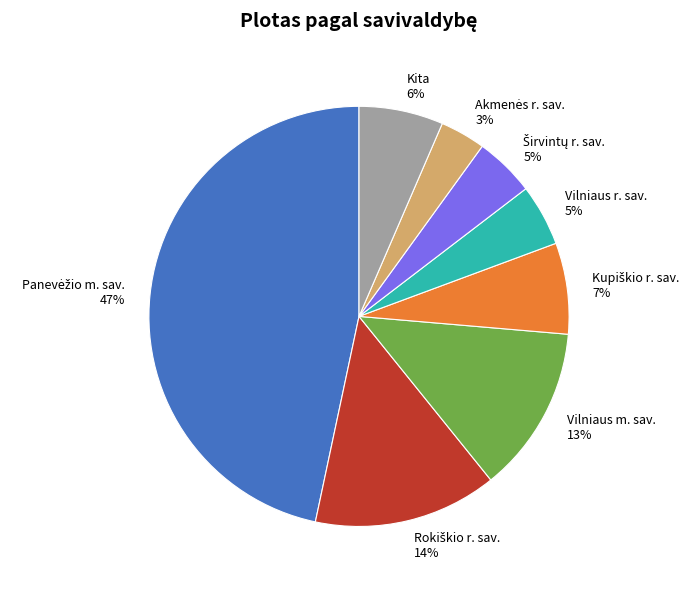

To the nearest percent, what is the average slice percentage?

12%